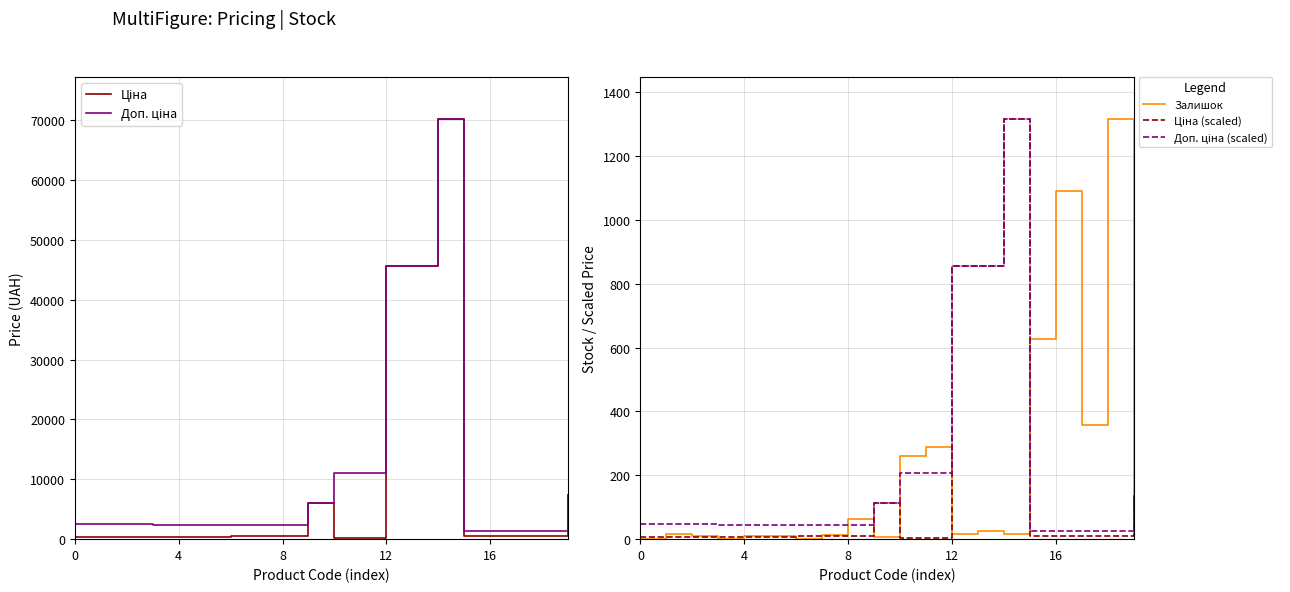

At 7, list the series in order from largest to smallest.

Доп. ціна, Ціна, Доп. ціна (scaled), Залишок, Ціна (scaled)